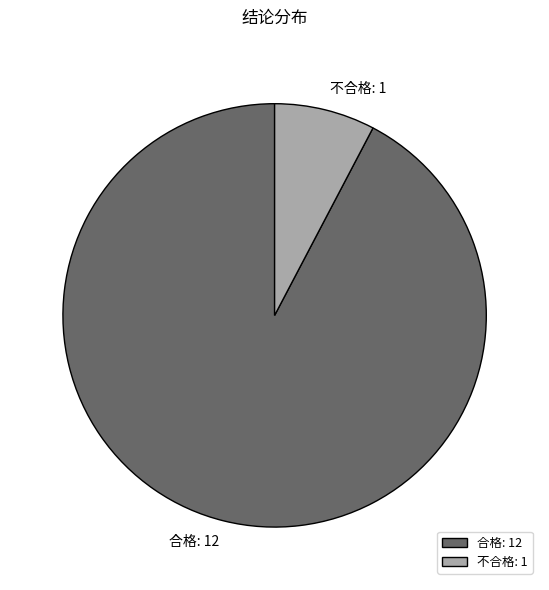

What is the ratio of the value at 合格: 12 to the value at 不合格: 1?

12.0